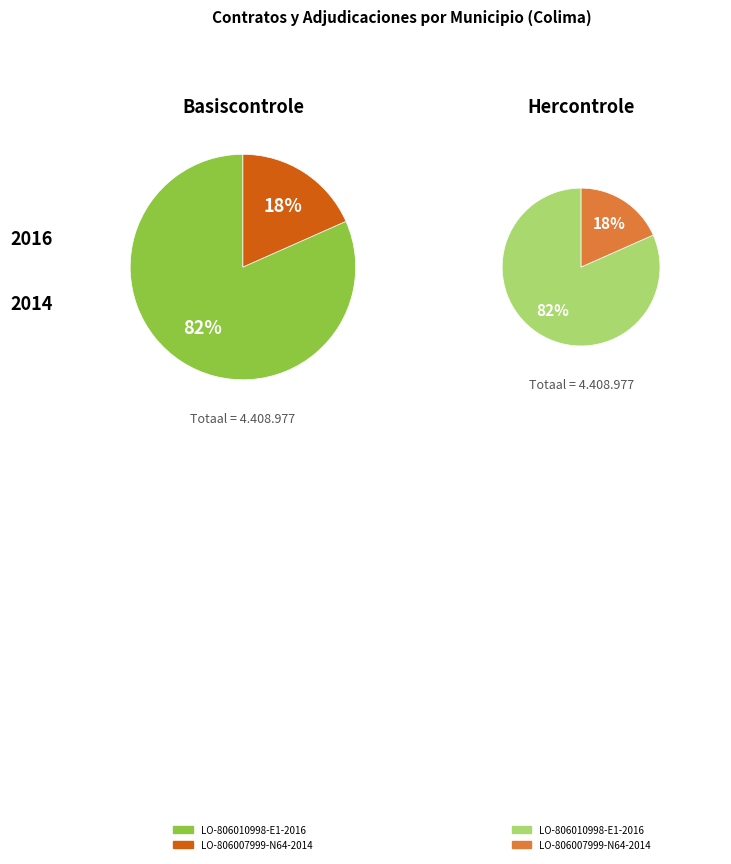

How many segments does this pie chart have?

2